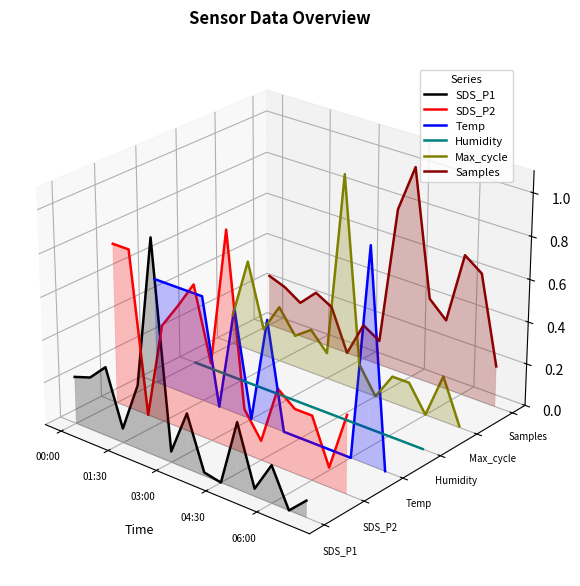

At which label is Humidity closest to 0?

00:00